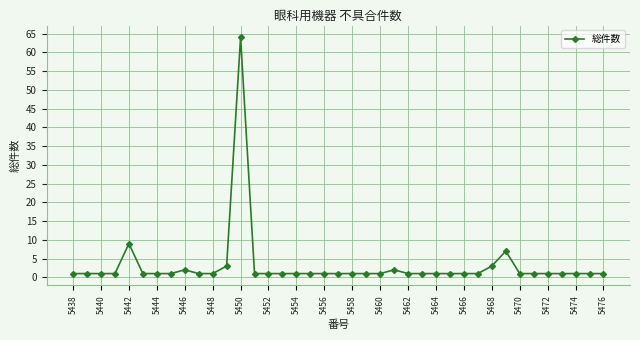

What is the maximum value shown in the chart?

64